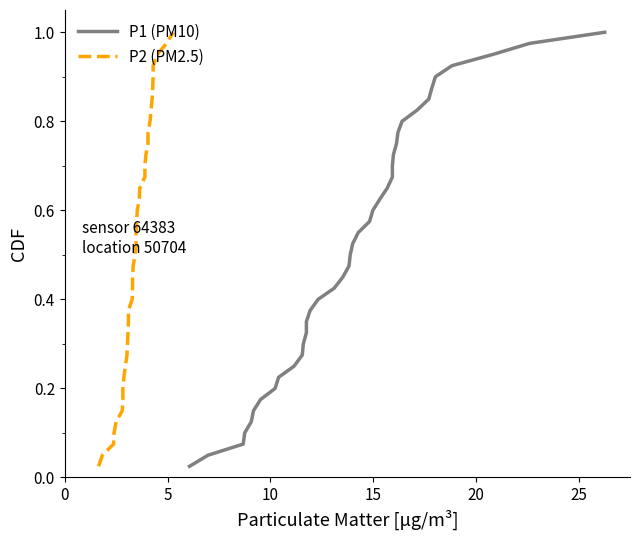

What are all the series names shown in the legend?

P1 (PM10), P2 (PM2.5)